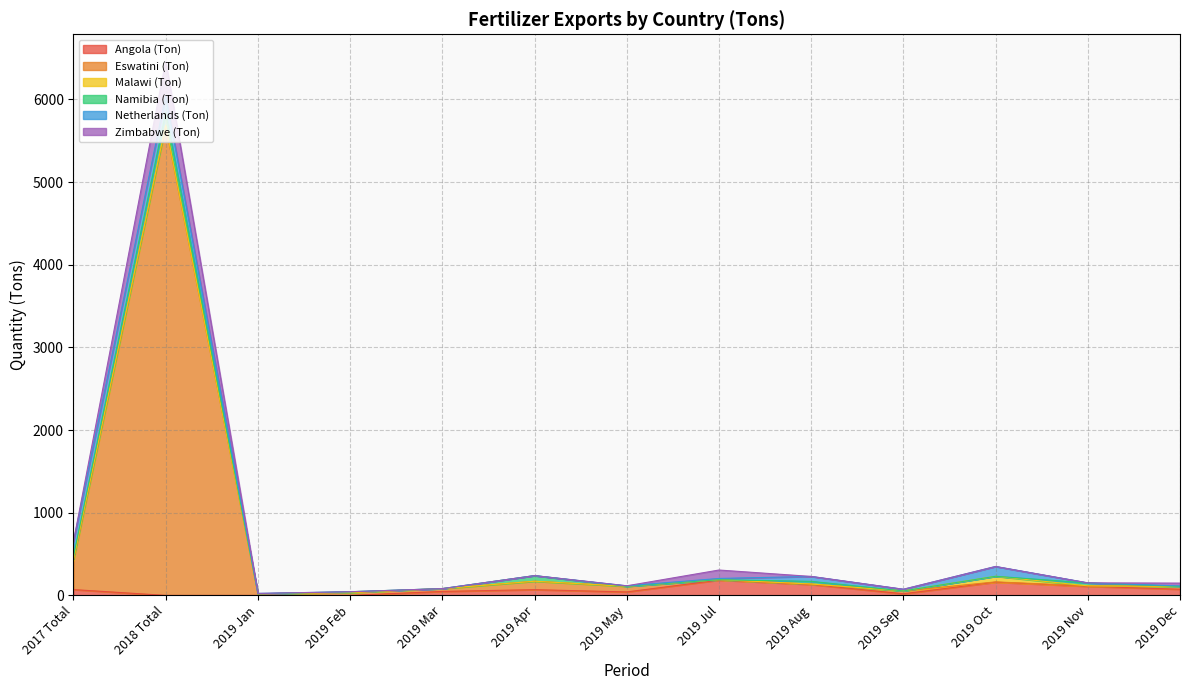

The value of Zimbabwe (Ton) at 2017 Total is 259.8. True or false?

False